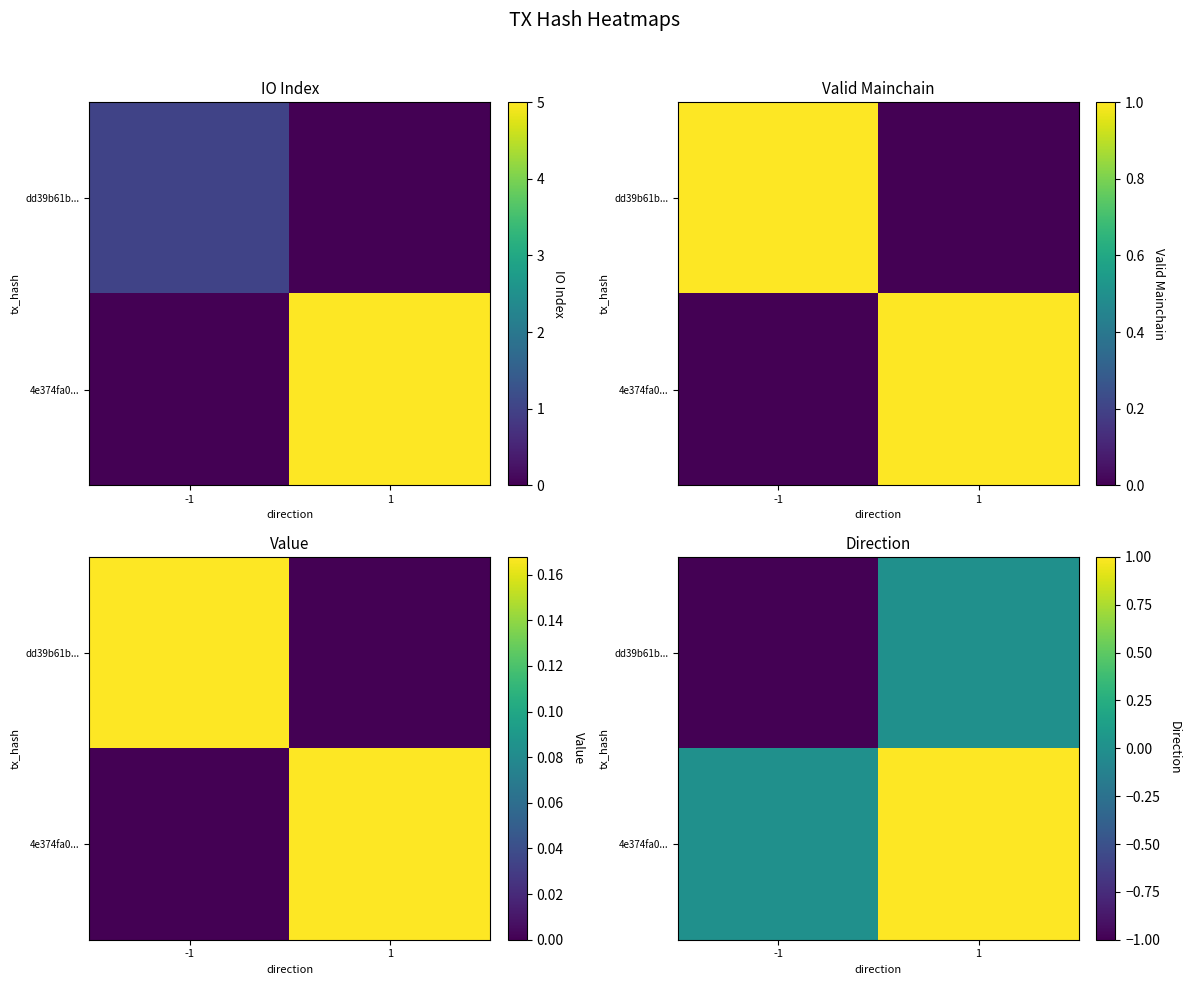

Which category has the highest value across all series?

1